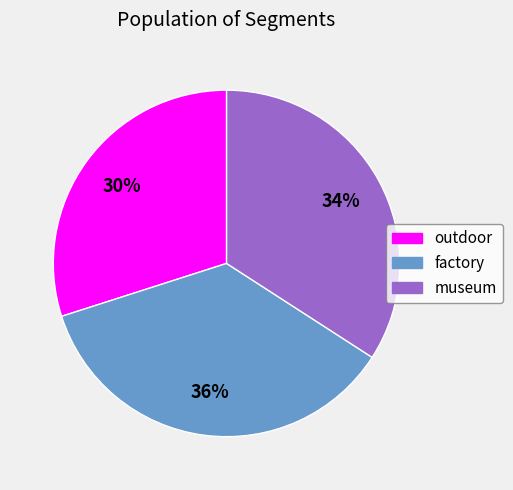

Count the number of slices in the pie.

3